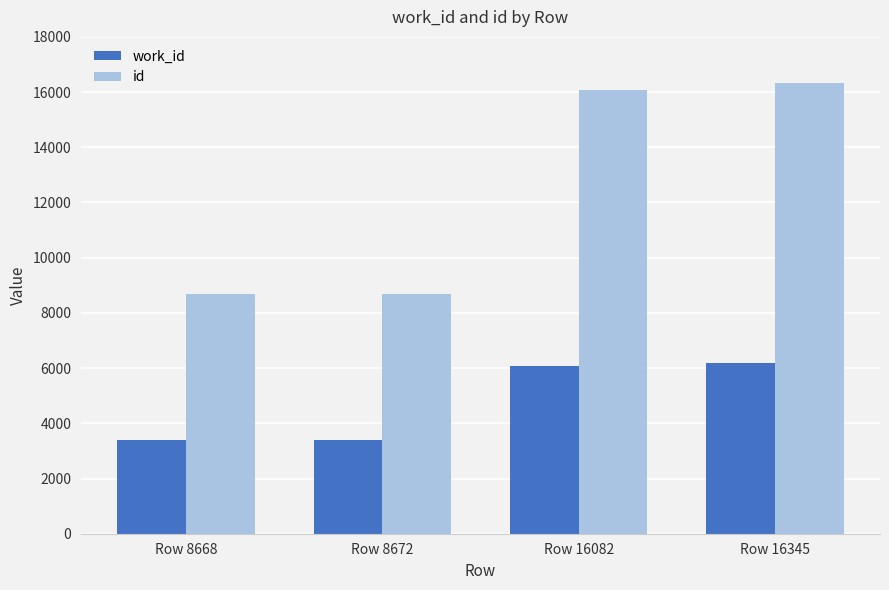

What is the average value of the id series?

12442